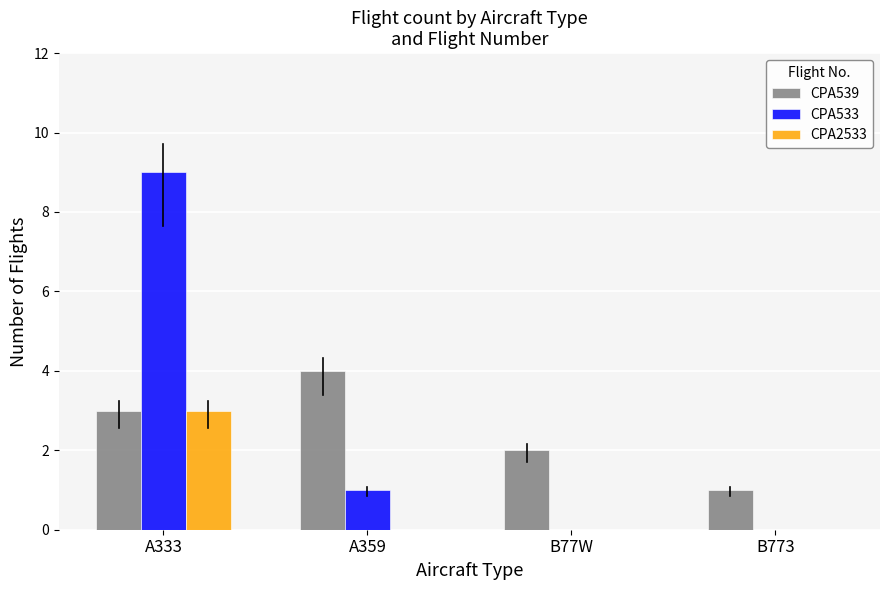

What are all the series names shown in the legend?

CPA539, CPA533, CPA2533